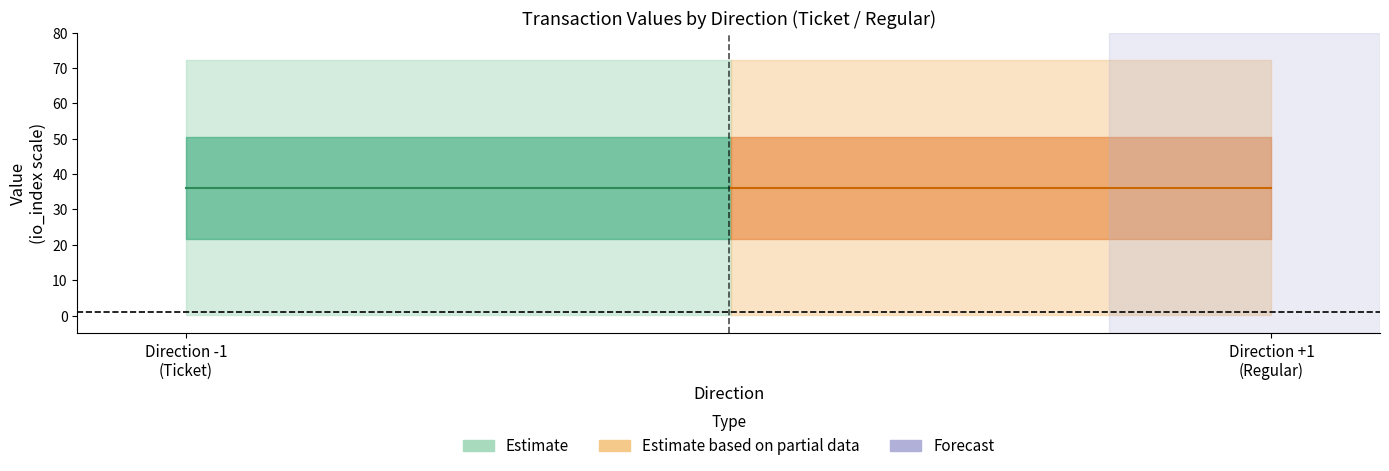

True or false: value and io_index cross at least once.

False